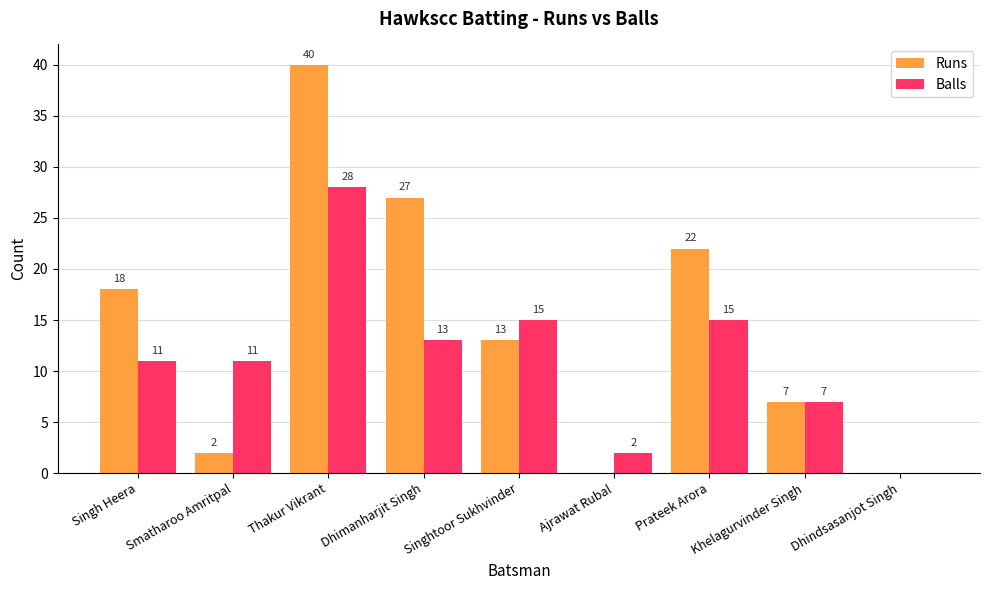

Which series changed the most between Smatharoo Amritpal and Prateek Arora?

Runs